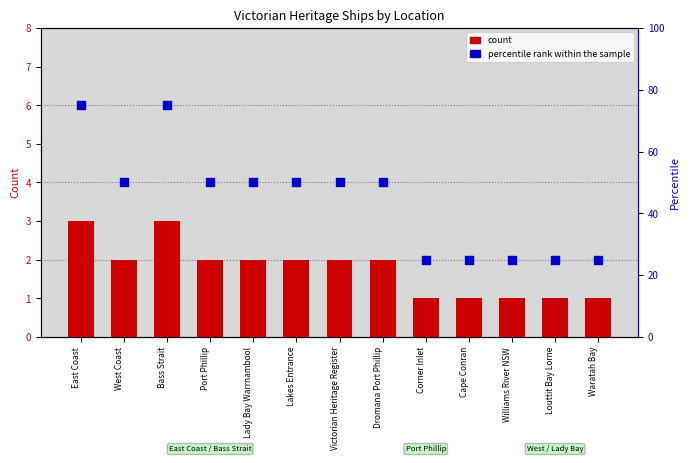

Which series reaches the maximum Y coordinate?

percentile rank within the sample